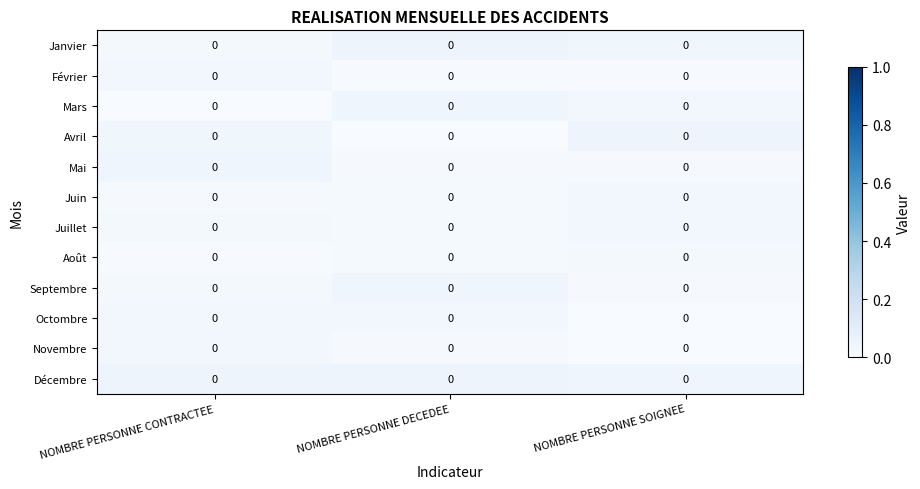

Which category has the highest value in the Mai series?

NOMBRE PERSONNE CONTRACTEE